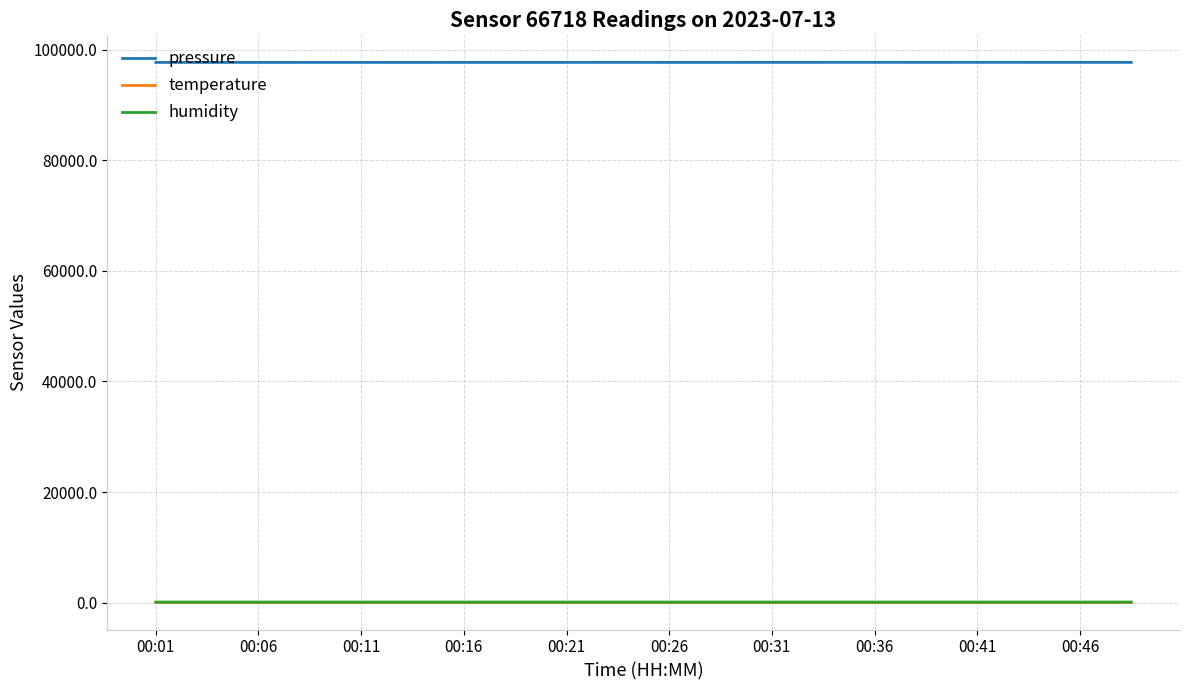

Which series has the largest range (max minus min)?

pressure